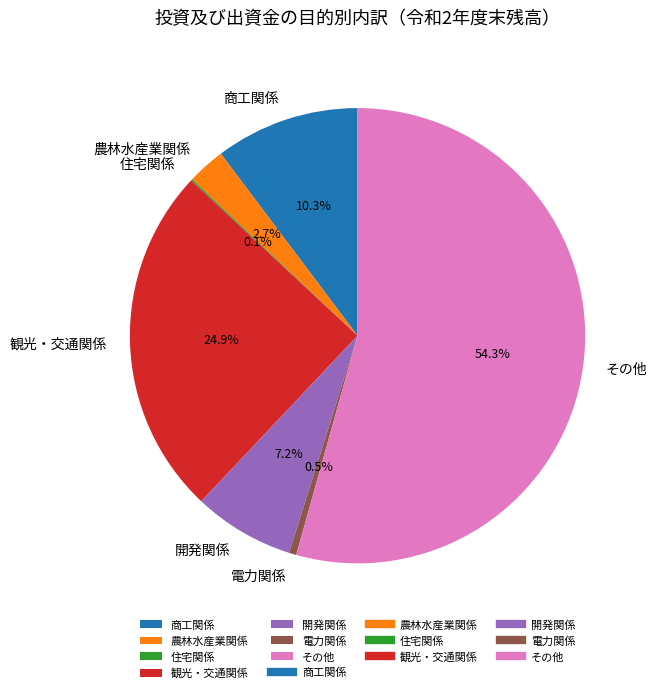

What percentage do 開発関係 and その他 together represent?

61.5%